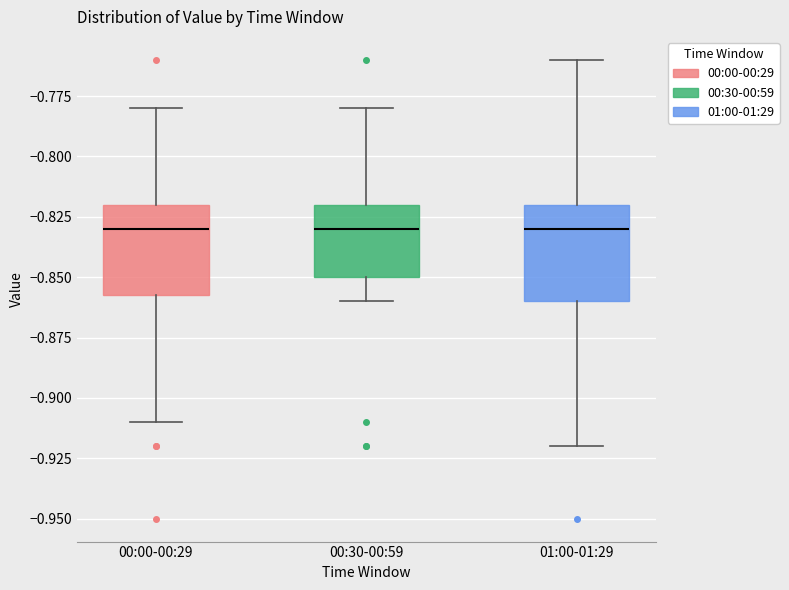

Reading left to right, transcribe this box plot: for each box, give where its median line is, the range the box spans, and where its two whiskers end, as read against the y-axis. The values are not printed on the chart, so give them approximately, as read against the axis.

00:00-00:29: median -0.830, box -0.855 to -0.820, whiskers -0.910 to -0.780
00:30-00:59: median -0.830, box -0.850 to -0.820, whiskers -0.860 to -0.780
01:00-01:29: median -0.830, box -0.860 to -0.820, whiskers -0.920 to -0.760